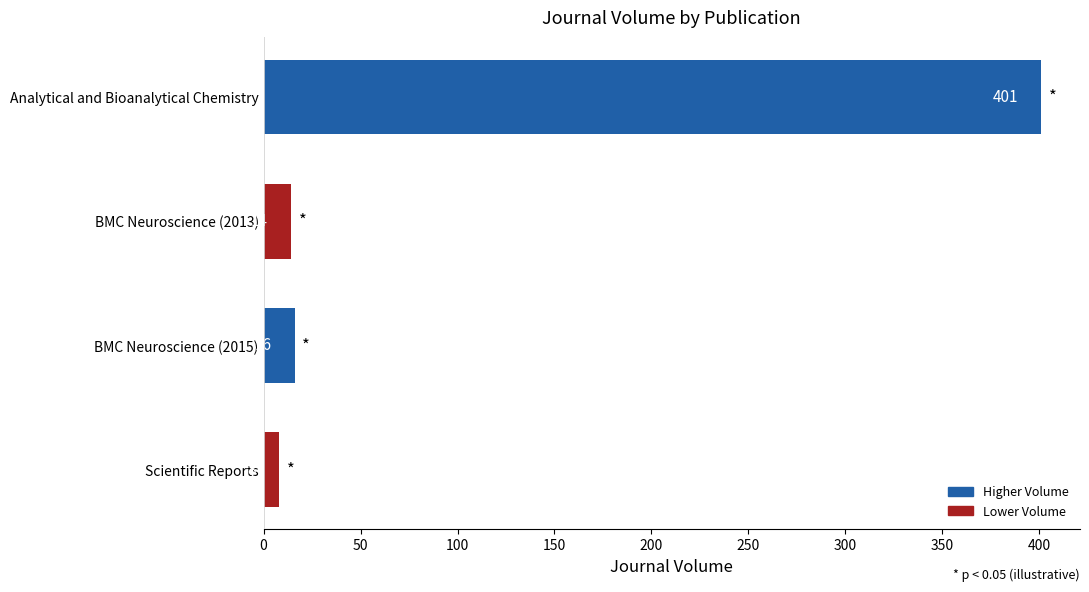

Reading bottom to top, extract all data points from this chart.

Scientific Reports=8	BMC Neuroscience (2015)=16	BMC Neuroscience (2013)=14	Analytical and Bioanalytical Chemistry=401